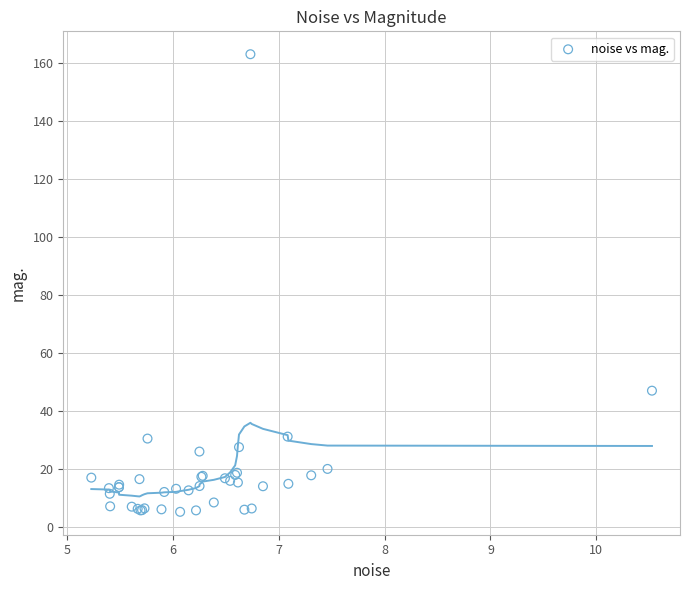

What Y value in the scatter plot is closest to 84?

46.9